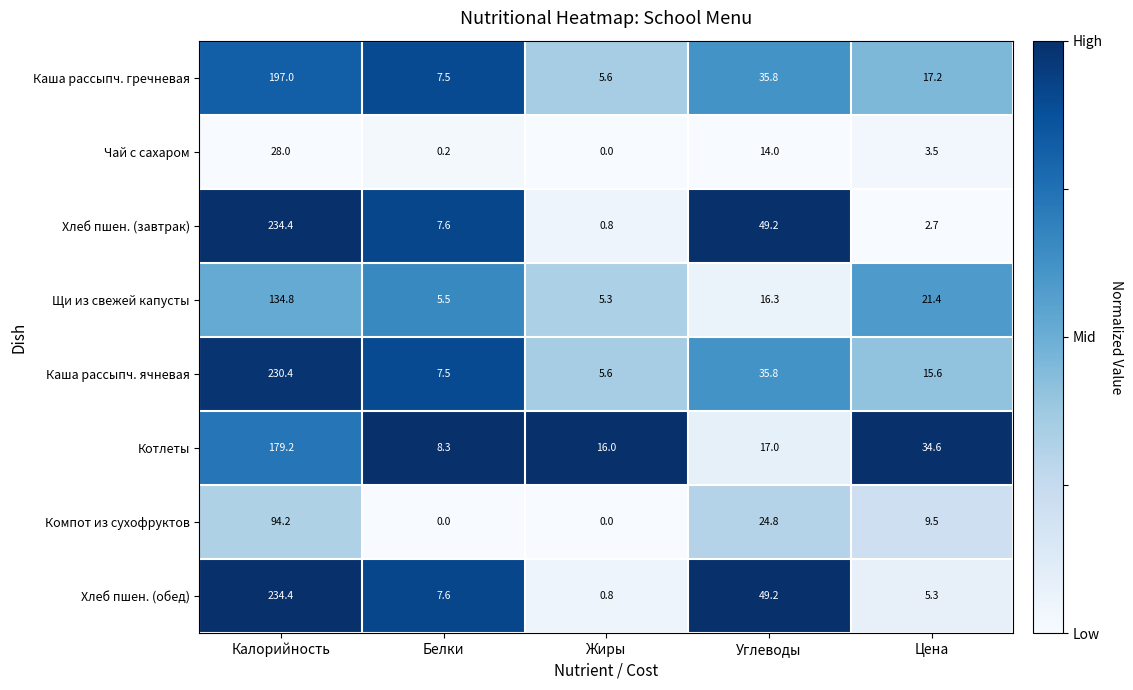

Is the value of Компот из сухофруктов at Белки greater than the value of Чай с сахаром at Белки?

No